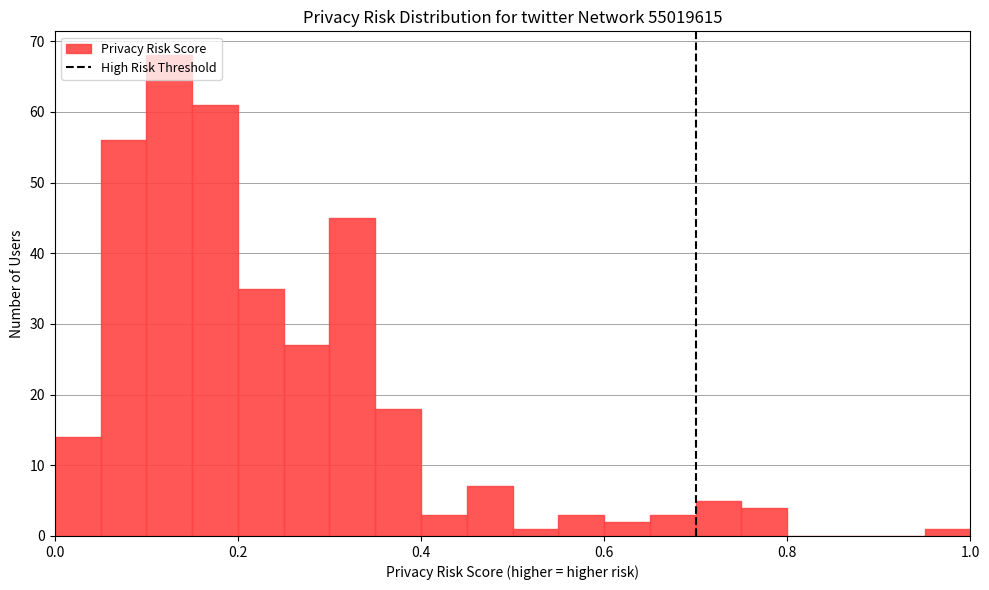

Read against the x-axis, roughly where is the centre of the tallest bar?

0.12